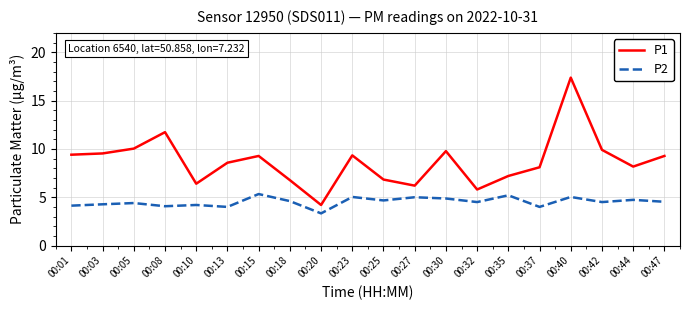

At which label does P2 first exceed 4?

00:01